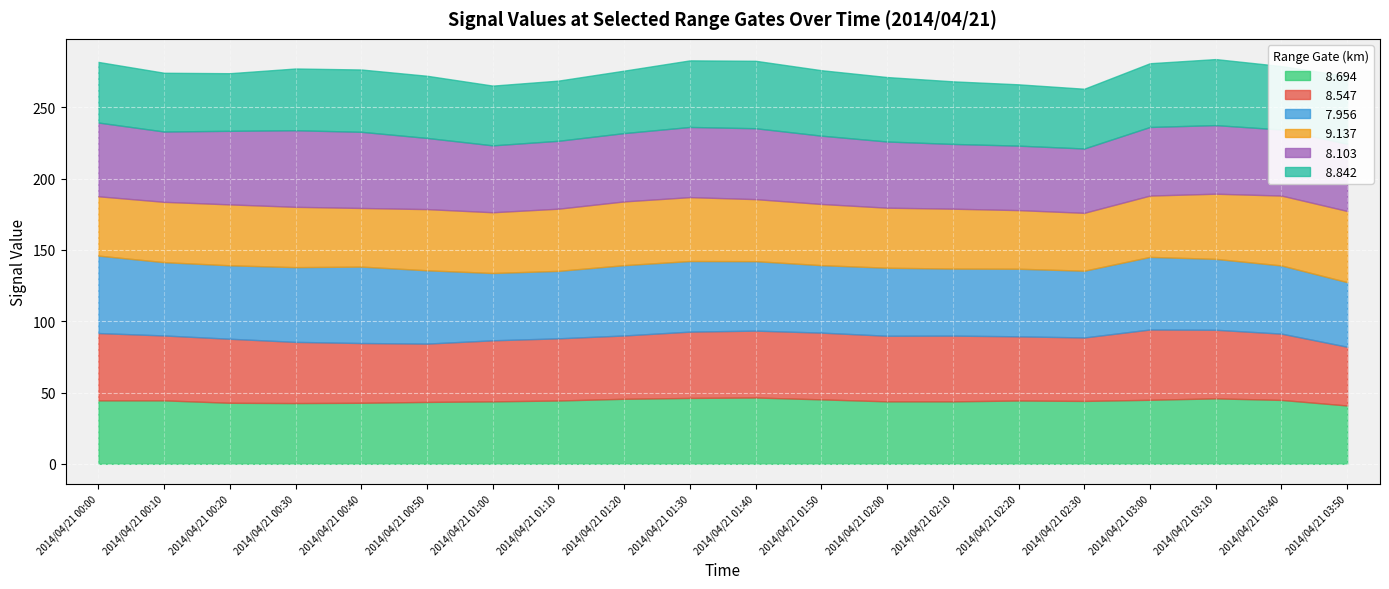

The value of   8.103 at 2014/04/21 00:50 is 65.5. True or false?

False